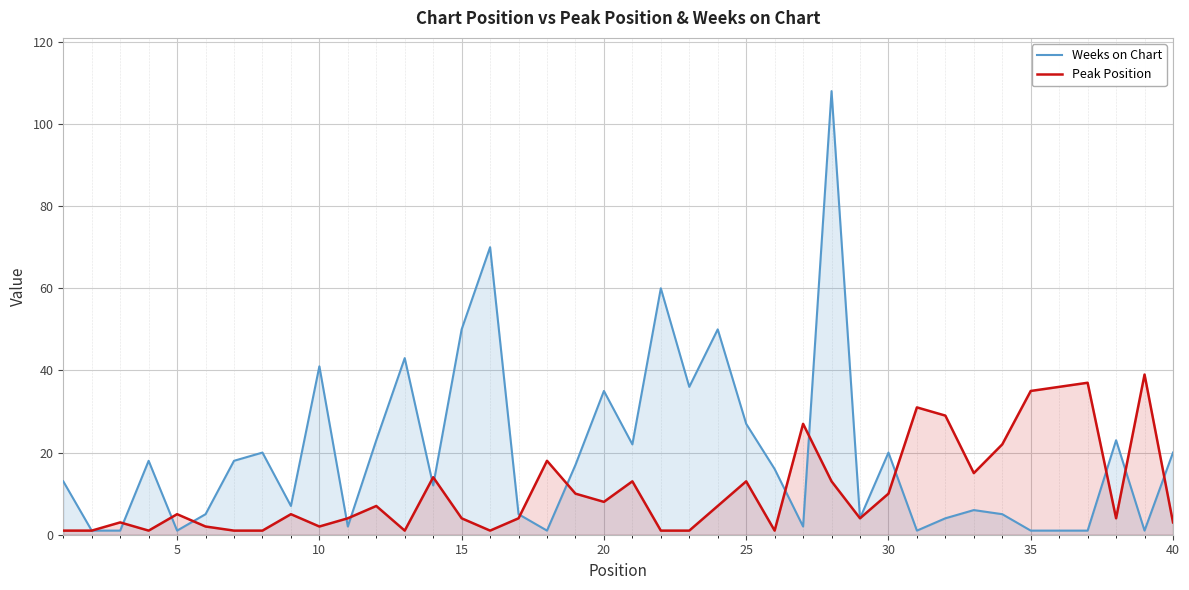

Which series has the largest total across all categories?

Weeks on Chart